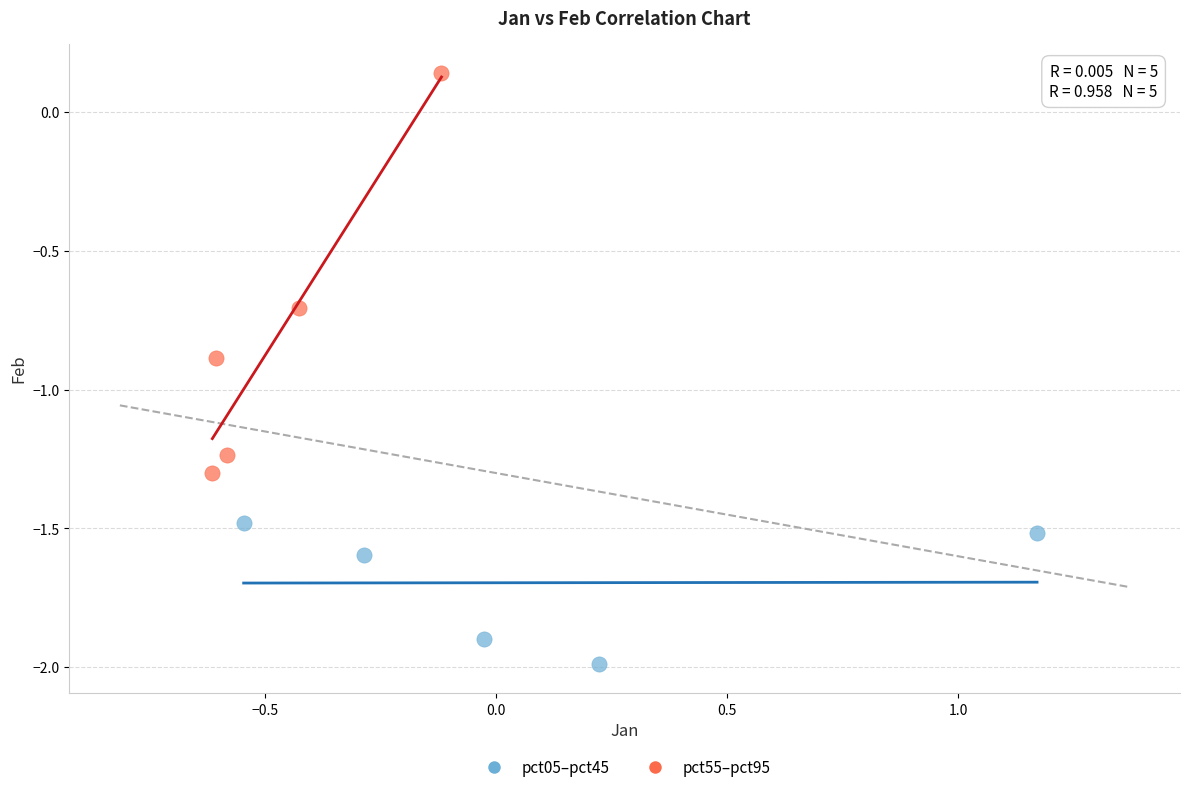

What are all the series names shown in the legend?

pct05–pct45, pct55–pct95